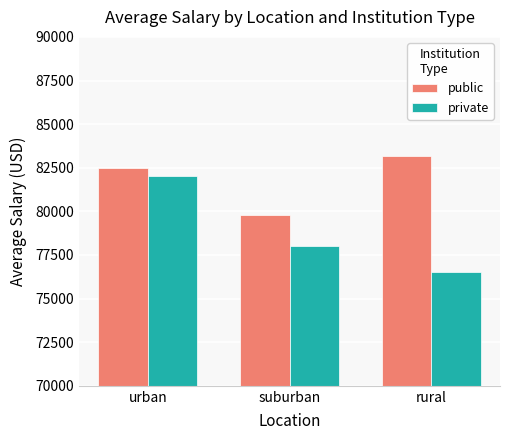

What is the spread (max minus min) of values at rural?

6700